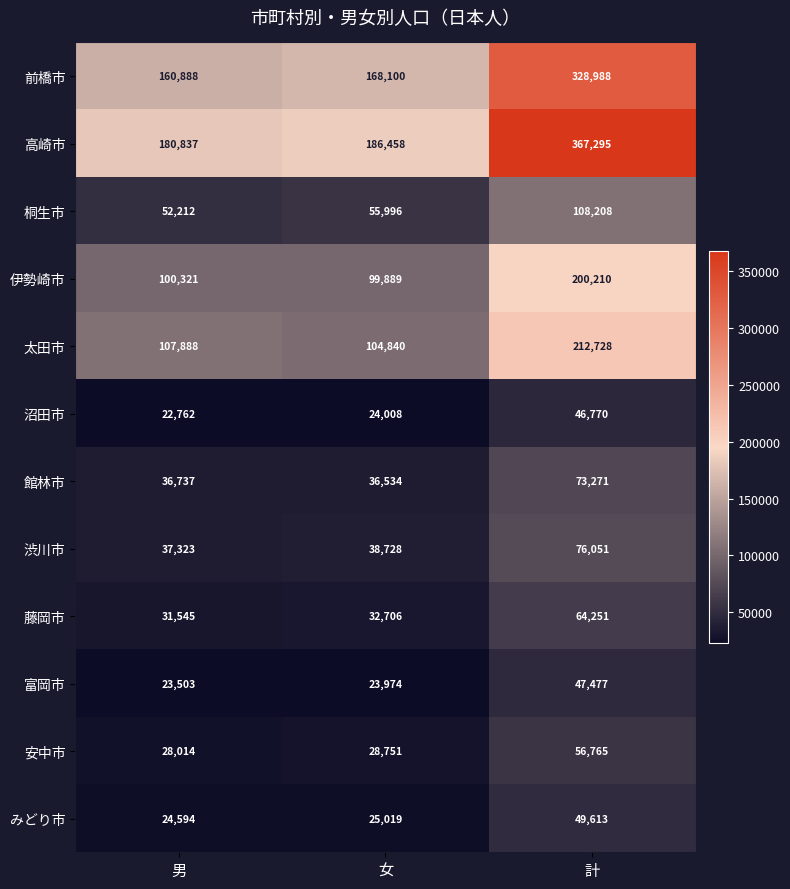

What is the minimum value shown in the chart?

22762